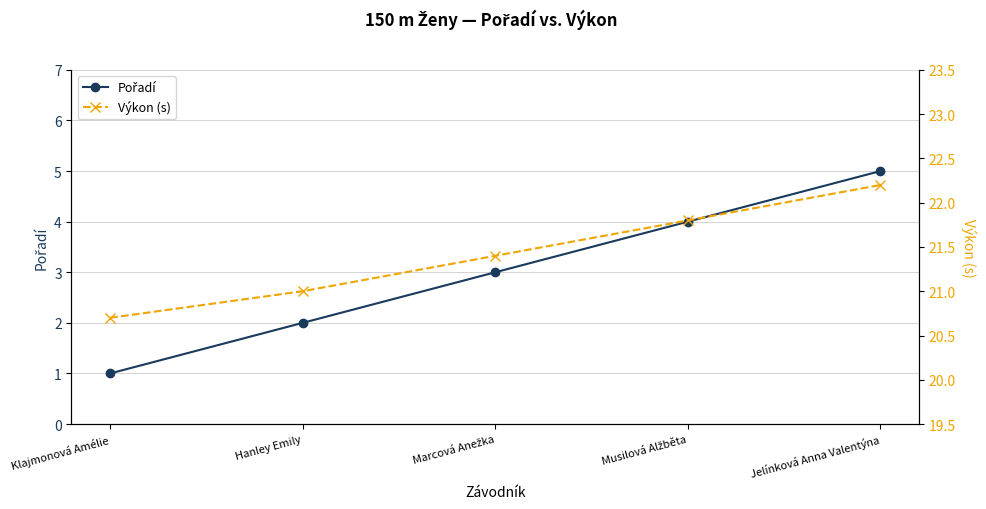

What is the difference between the highest and lowest values at Klajmonová Amélie?

19.7